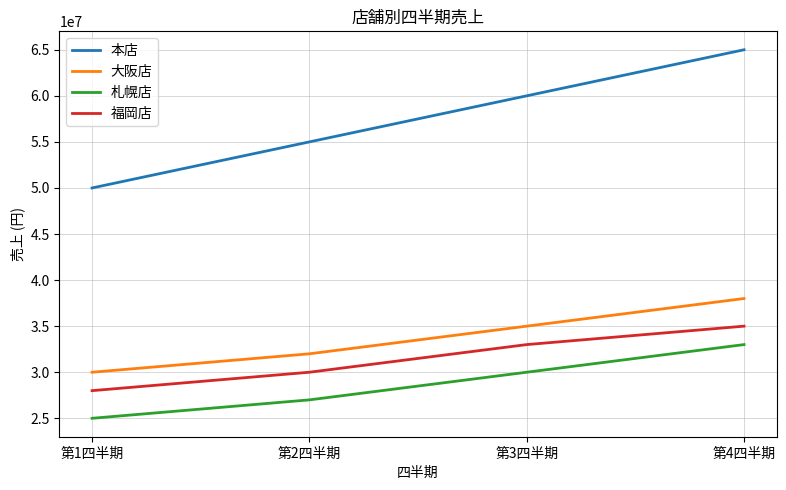

Read the 札幌店 value at 第3四半期, to the nearest 100.

30000000